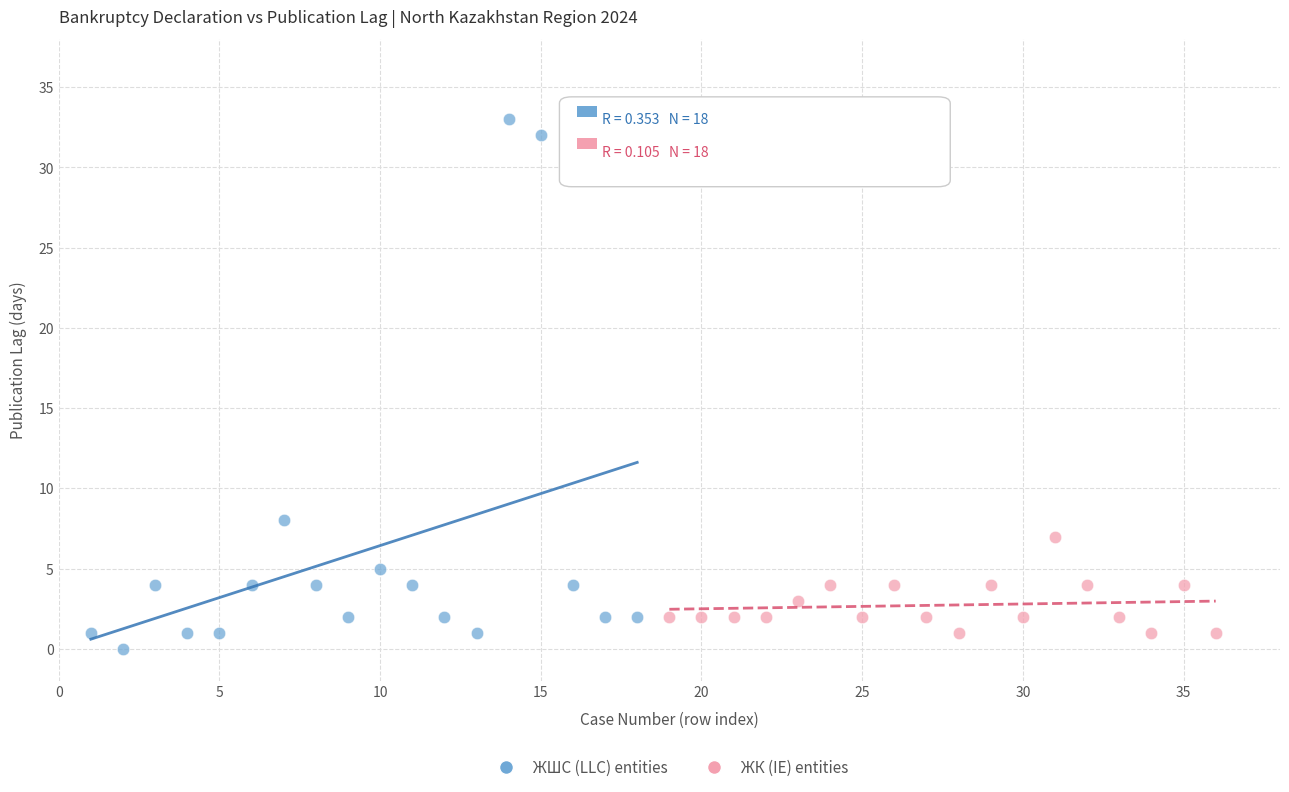

Which series contains the lowest Y value?

ЖШС (LLC) entities